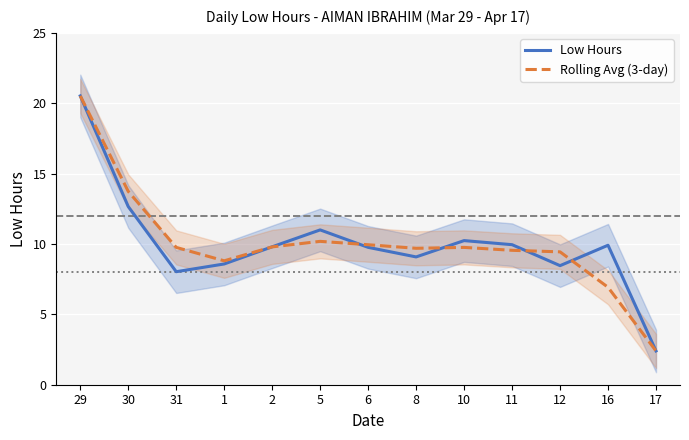

What position from the left is 5?

6